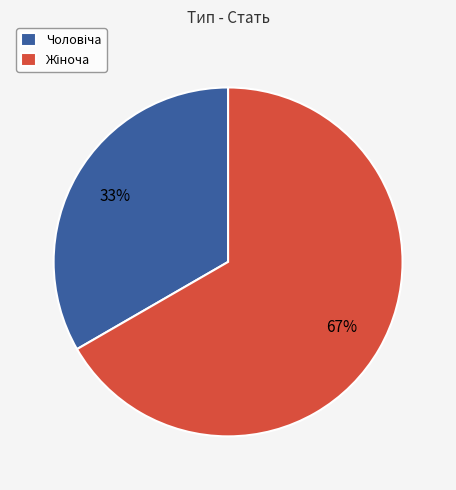

To the nearest percent, what is the average slice percentage?

50%